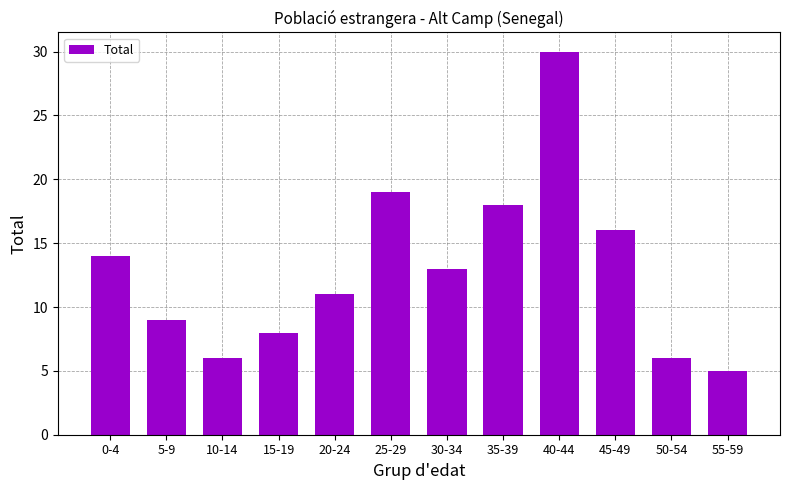

Approximately how many times larger is the value at 0-4 compared to 10-14?

2.3